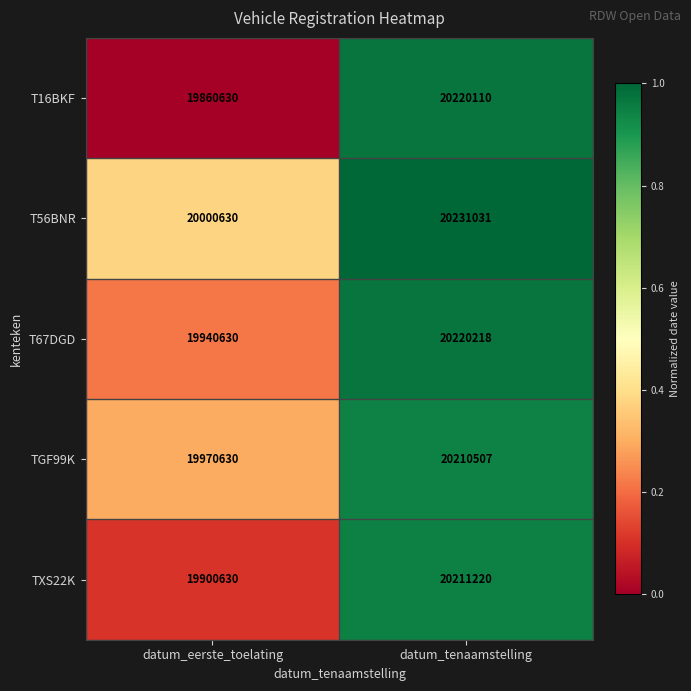

At which category does the chart reach its minimum across all series?

datum_eerste_toelating